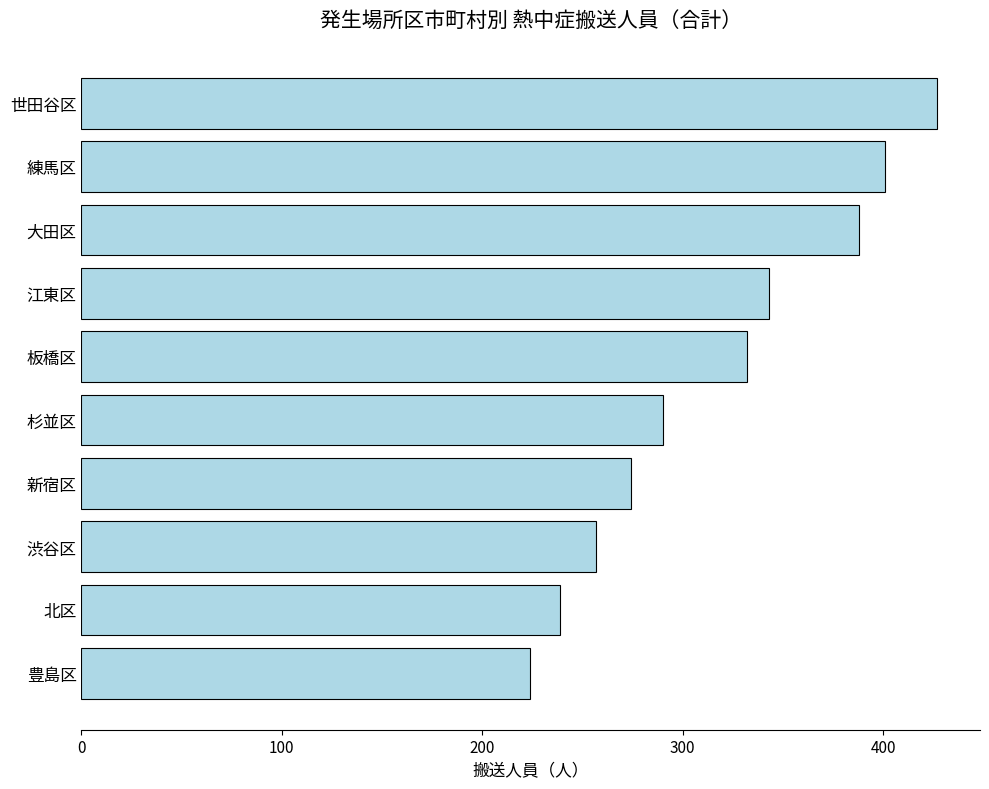

At which category does the chart reach its minimum across all series?

豊島区